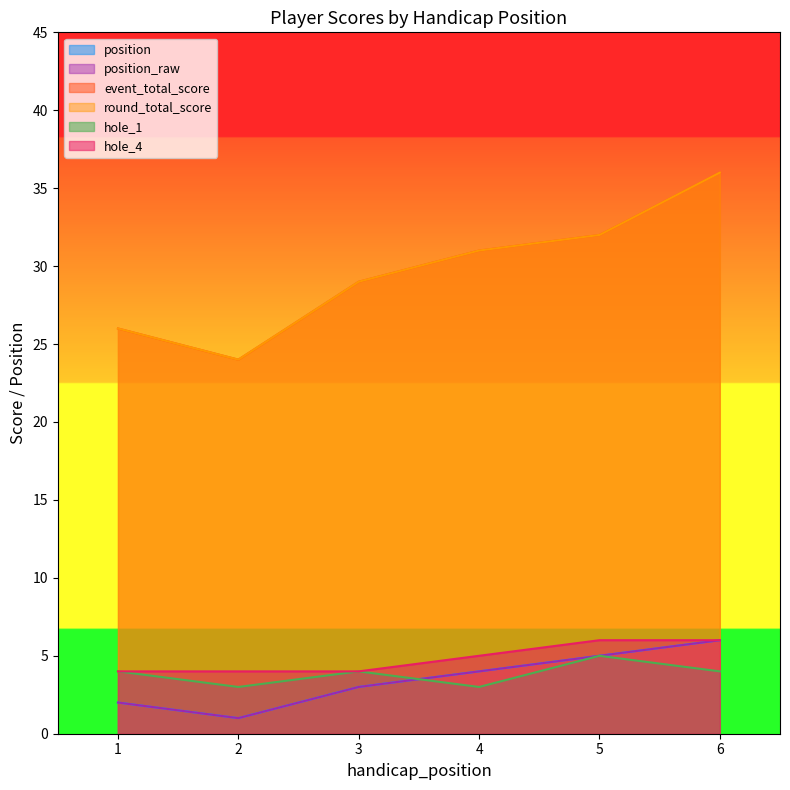

What is the difference between the maximum and second lowest values in the position_raw series?

4